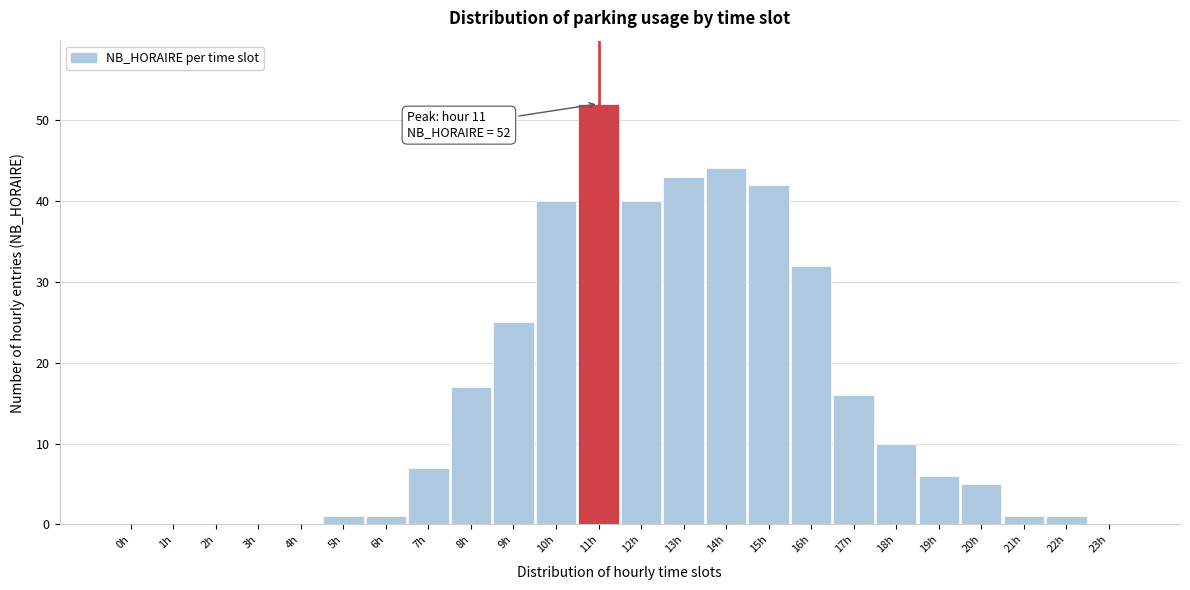

Reading left to right, extract all data points from this chart.

0h=0	1h=0	2h=0	3h=0	4h=0	5h=1	6h=1	7h=7	8h=17	9h=25	10h=40	11h=52	12h=40	13h=43	14h=44	15h=42	16h=32	17h=16	18h=10	19h=6	20h=5	21h=1	22h=1	23h=0